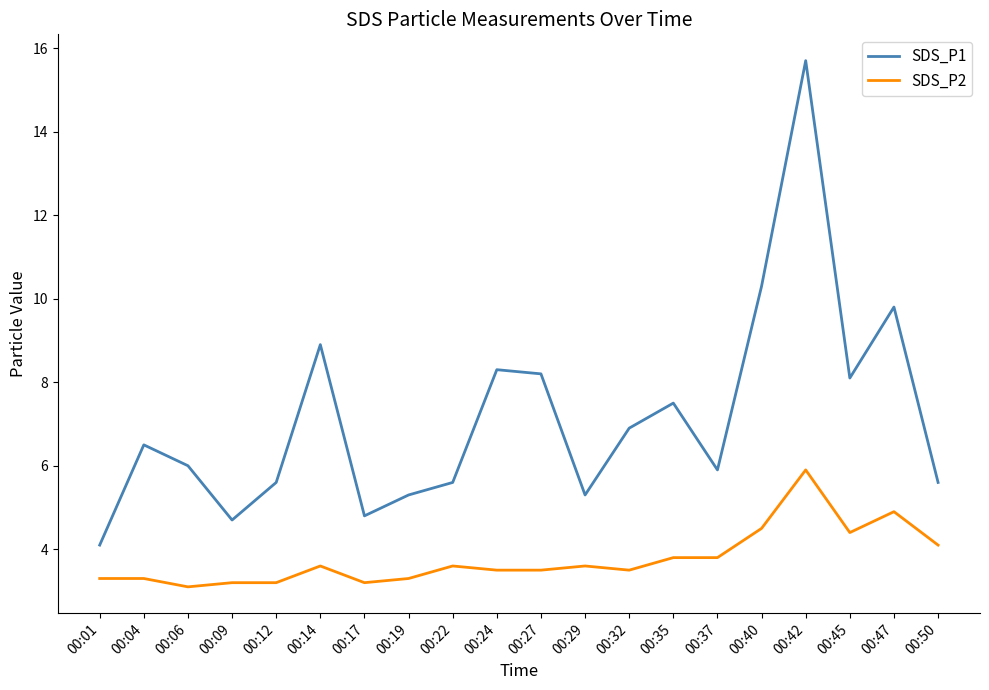

What is the minimum value shown in the chart?

3.1